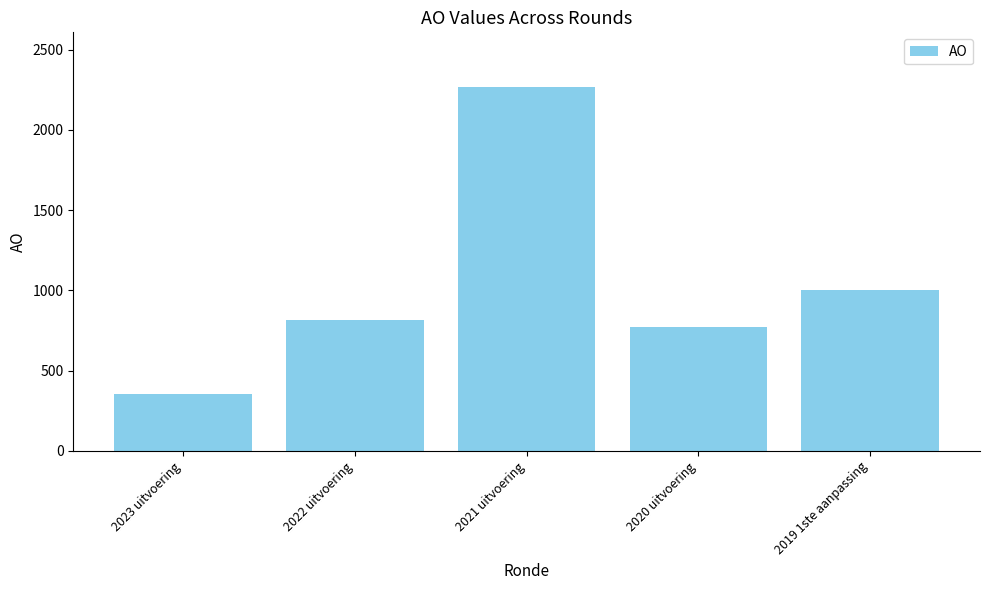

What is the value of the 4th bar from the left?

772